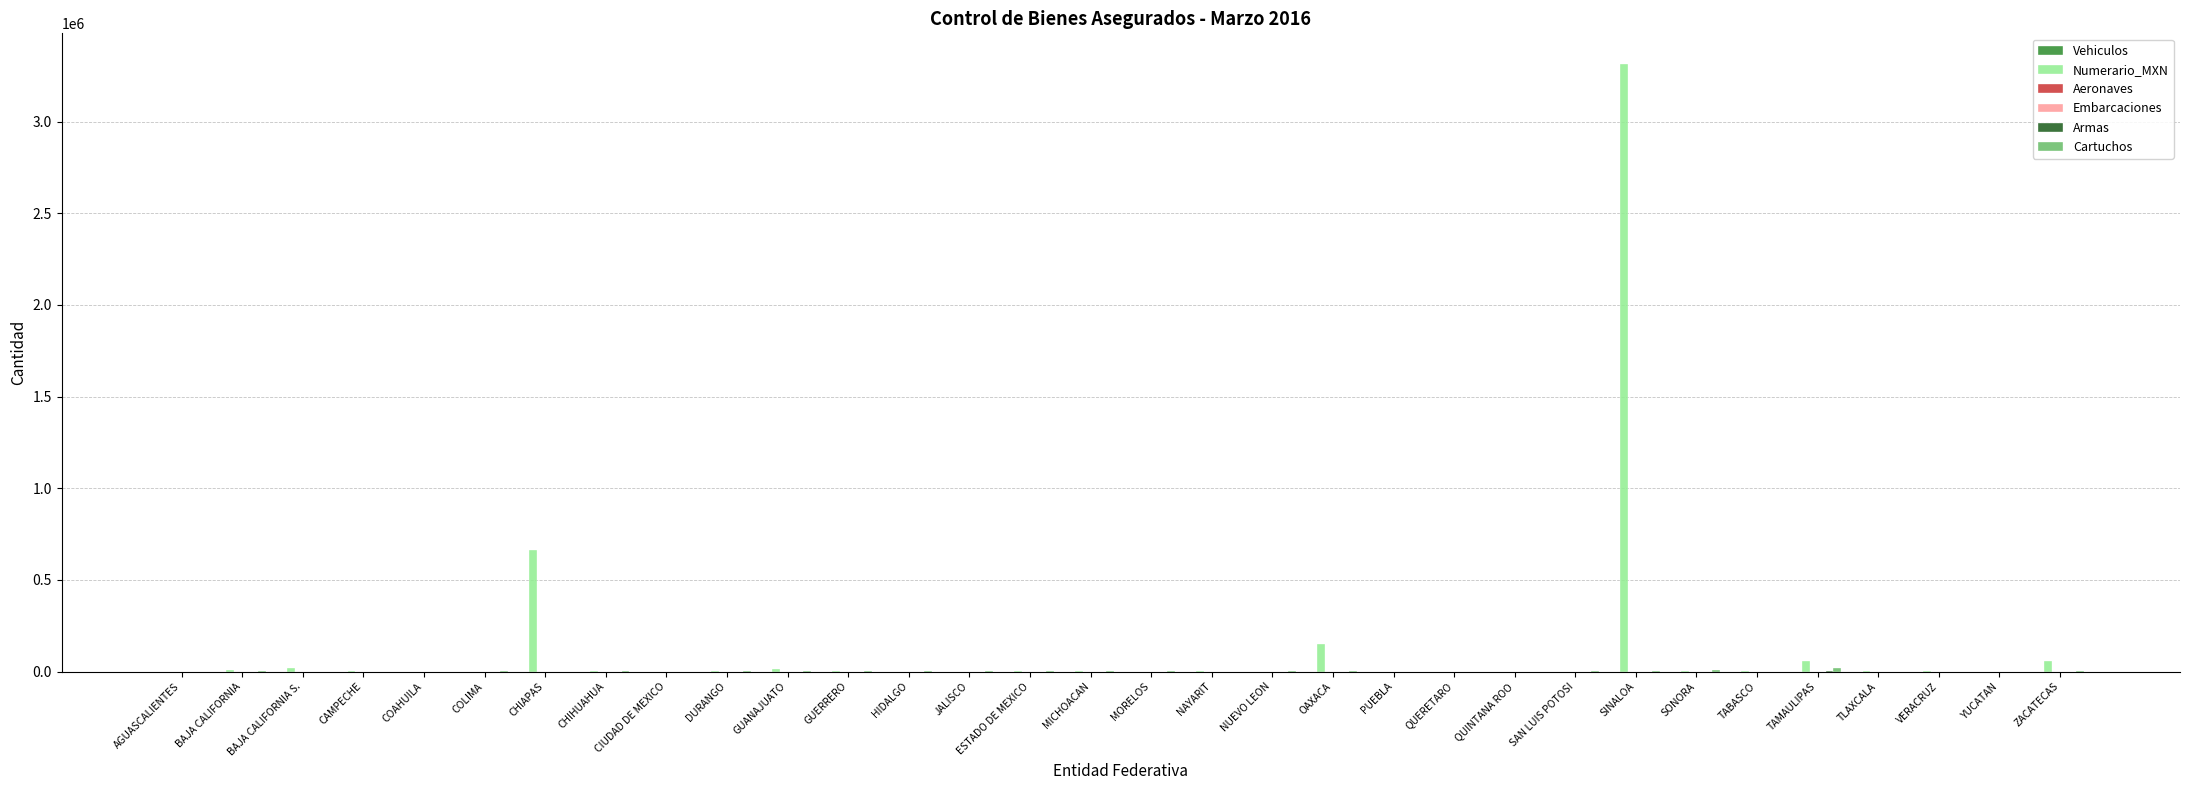

Which series has the largest range (max minus min)?

Numerario_MXN